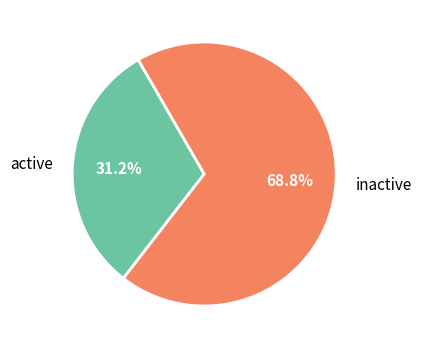

To the nearest percent, what is the difference between the largest and smallest slice percentages?

38%